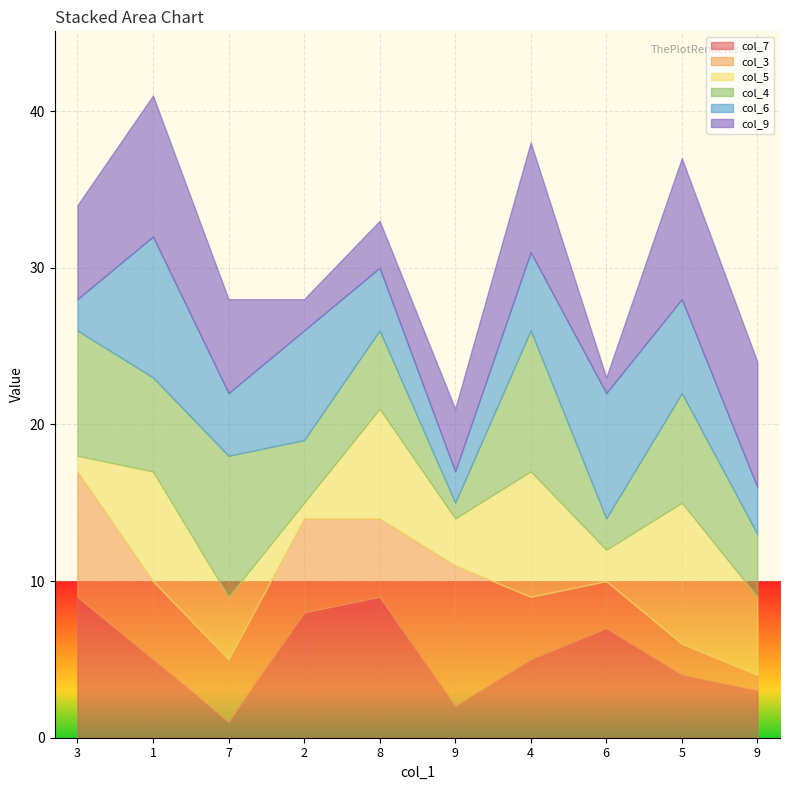

Reading left to right, extract all data points from this chart.

col_7: 9	5	1	8	9	2	5	7	4	3
col_3: 8	5	4	6	5	9	4	3	2	1
col_5: 1	7	4	1	7	3	8	2	9	5
col_4: 8	6	9	4	5	1	9	2	7	4
col_6: 2	9	4	7	4	2	5	8	6	3
col_9: 6	9	6	2	3	4	7	1	9	8